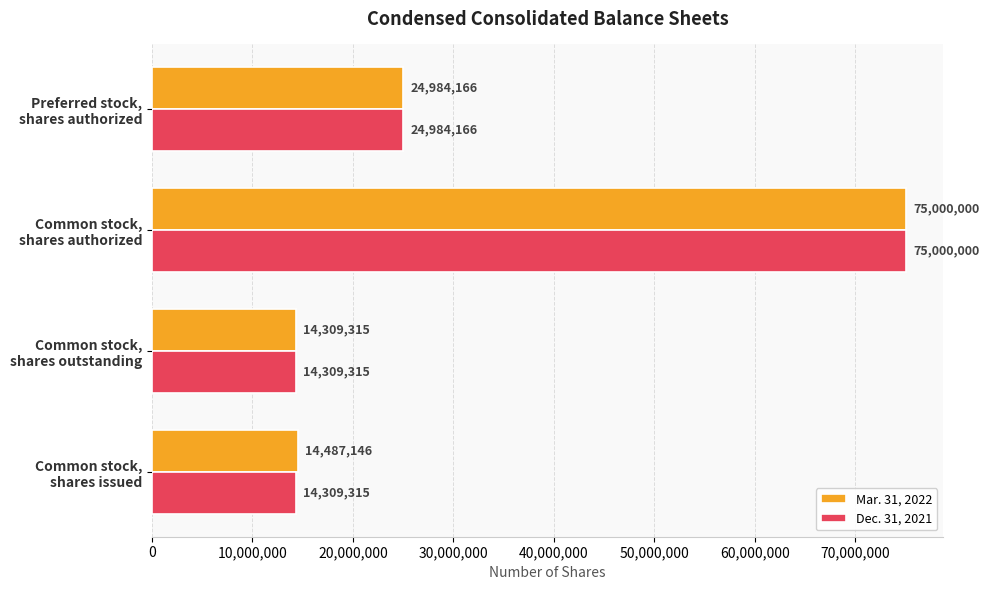

Which series has the largest total across all categories?

Mar. 31, 2022